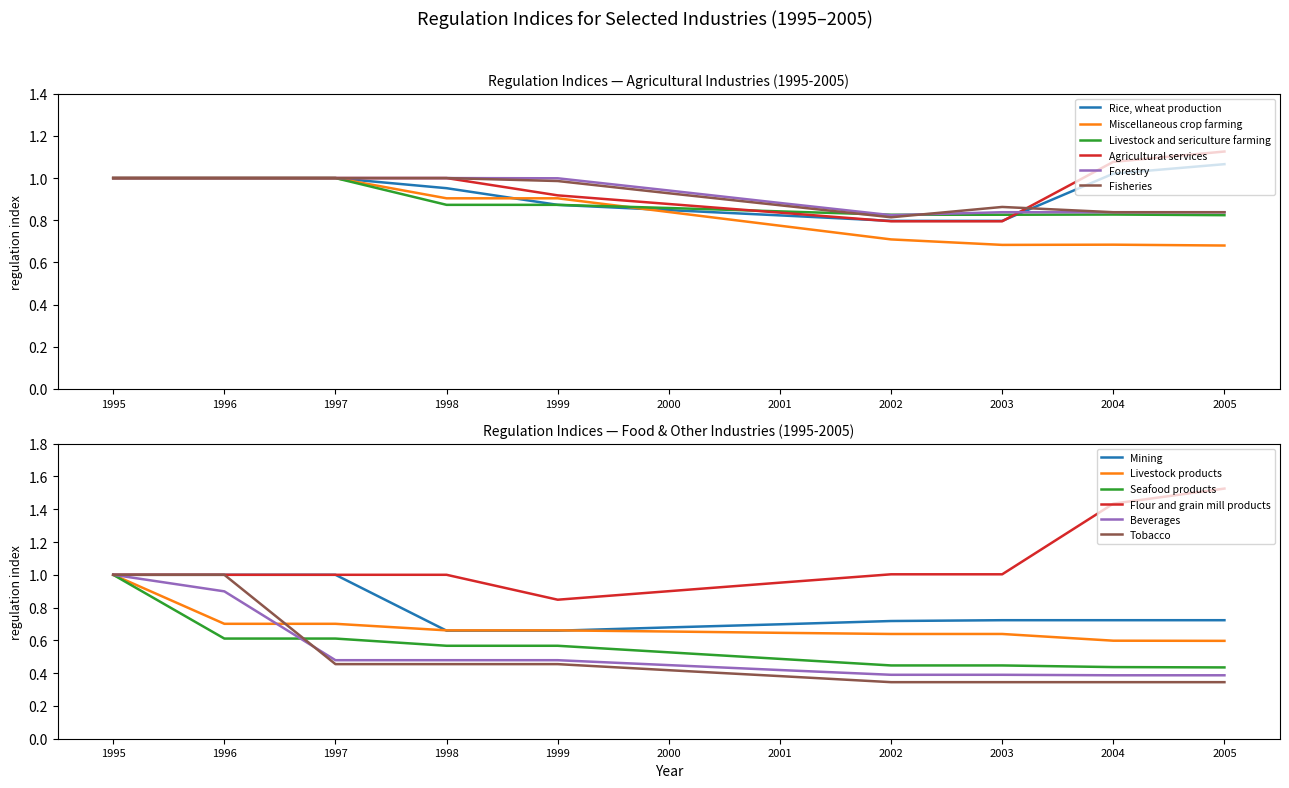

Which category has the highest value across all series?

2005